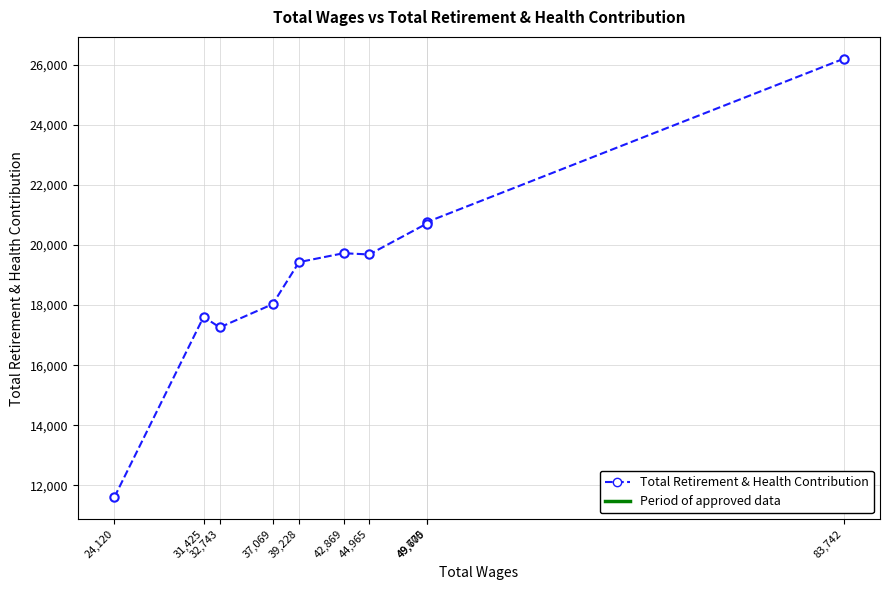

Is it true that the value at 42,869 is 19724?

True